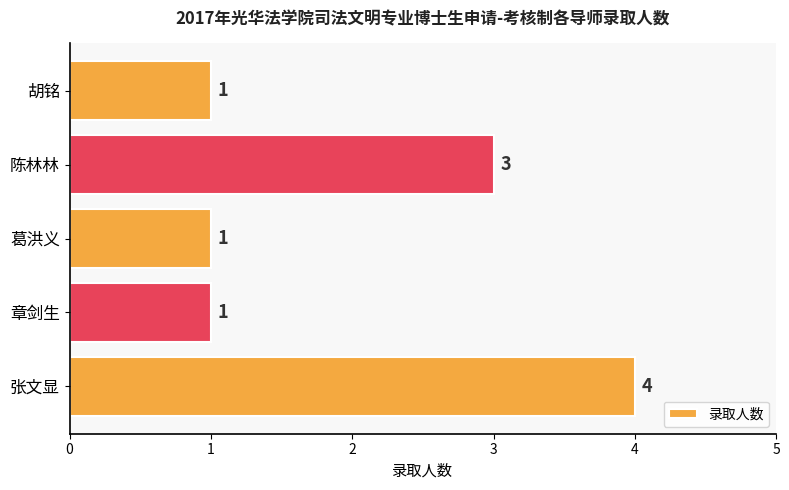

What is the difference between the maximum and second lowest values?

3